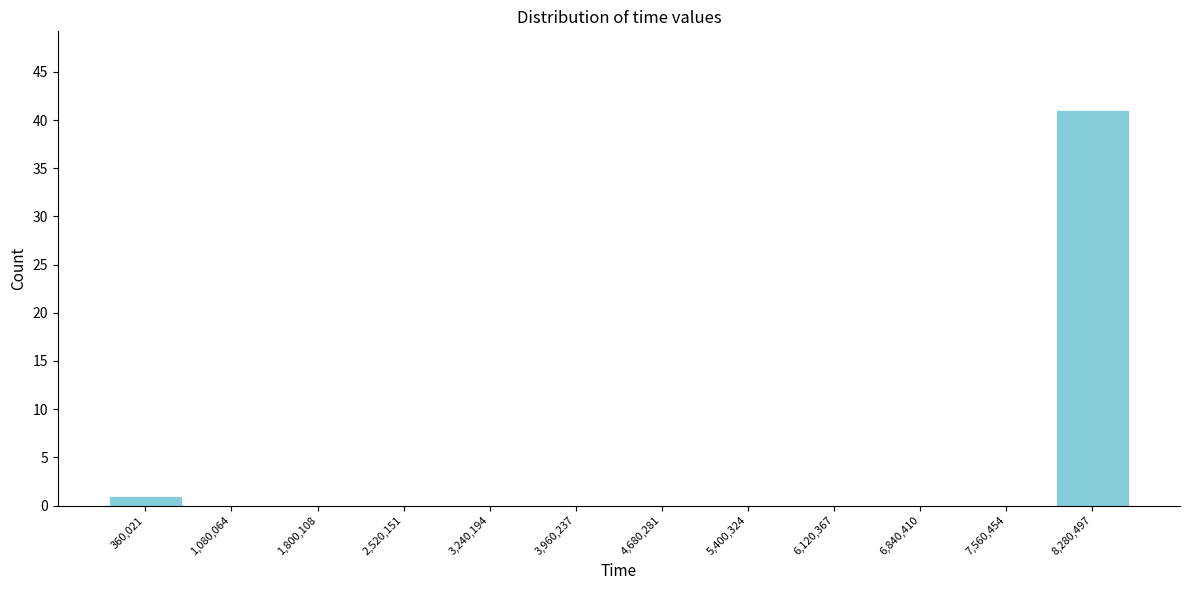

Reading left to right, transcribe this chart: for each bar, give the range it covers on the x-axis and its height. Neither the bar edges nor the heights are printed on the chart, so give them approximately, as read against the axes.

0 to 700000: 1
700000 to 1400000: 0
1400000 to 2200000: 0
2200000 to 2900000: 0
2900000 to 3600000: 0
3600000 to 4300000: 0
4300000 to 5000000: 0
5000000 to 5800000: 0
5800000 to 6500000: 0
6500000 to 7200000: 0
7200000 to 7900000: 0
7900000 to 8600000: 41